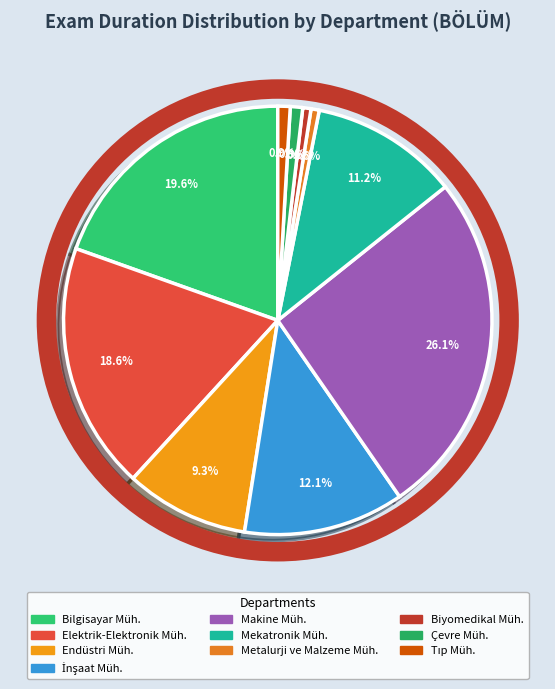

Count the number of slices in the pie.

10